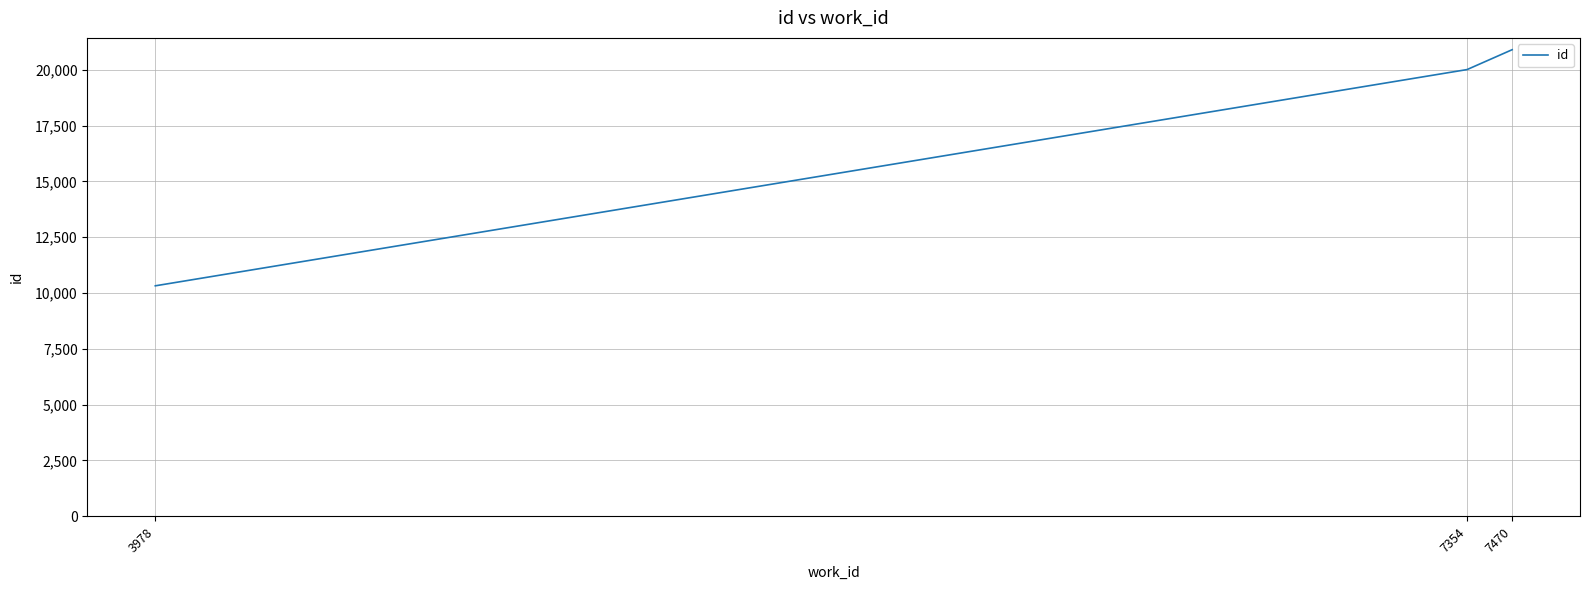

At which category does the chart reach its peak across all series?

7470